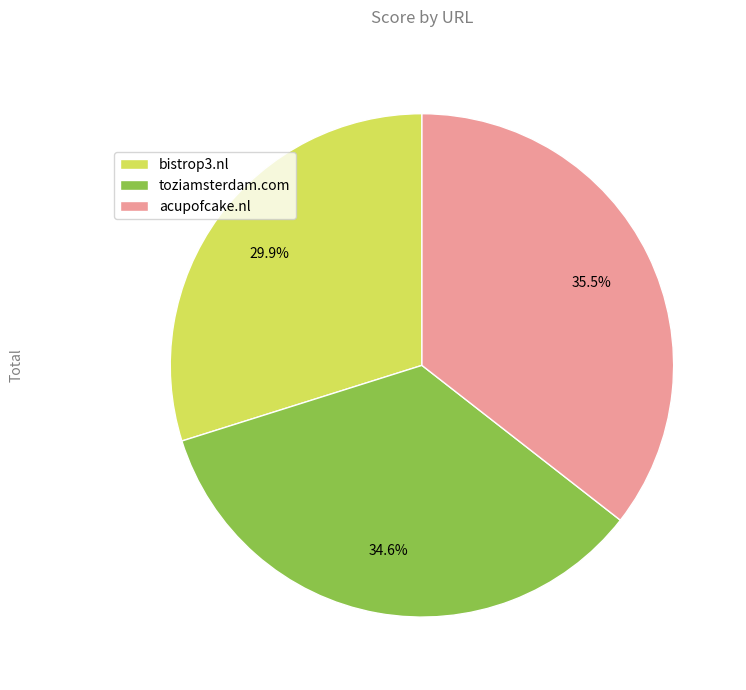

Rank the categories by value from lowest to highest.

bistrop3.nl, toziamsterdam.com, acupofcake.nl